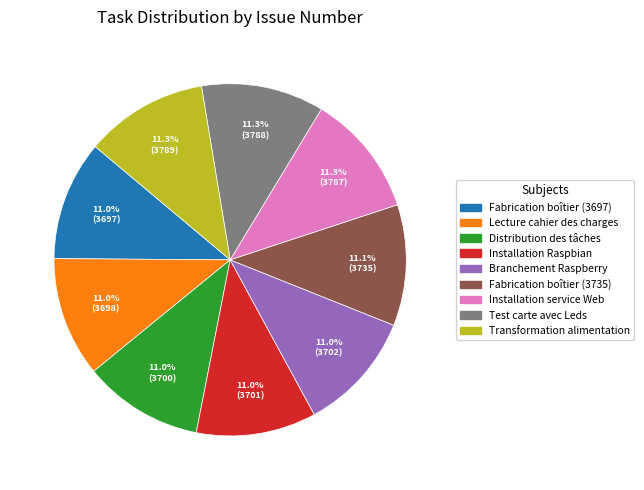

Is there any slice that represents more than half of the pie?

No